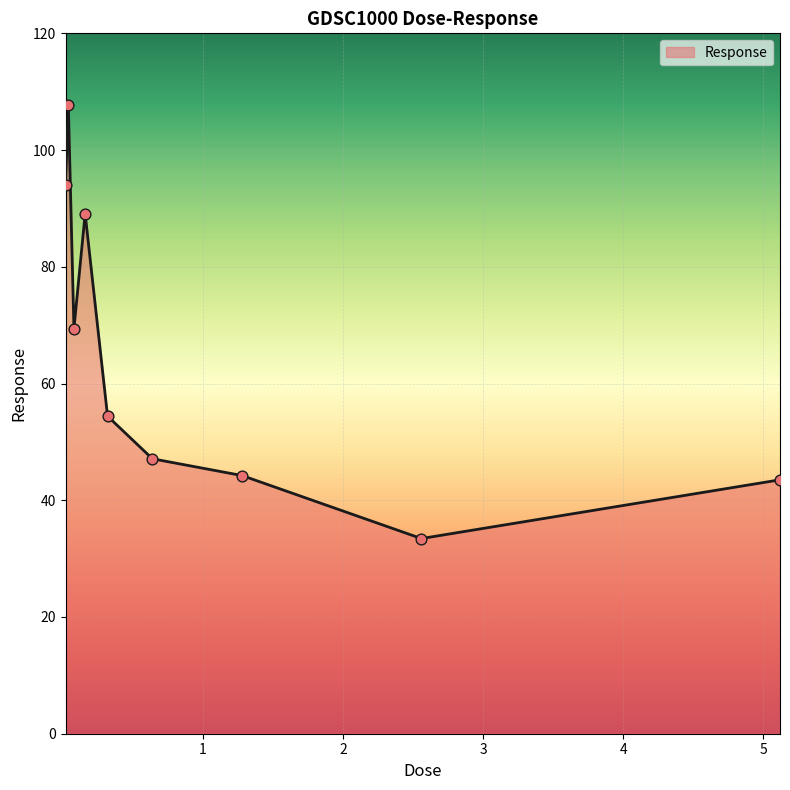

What is the greatest value displayed?

107.7